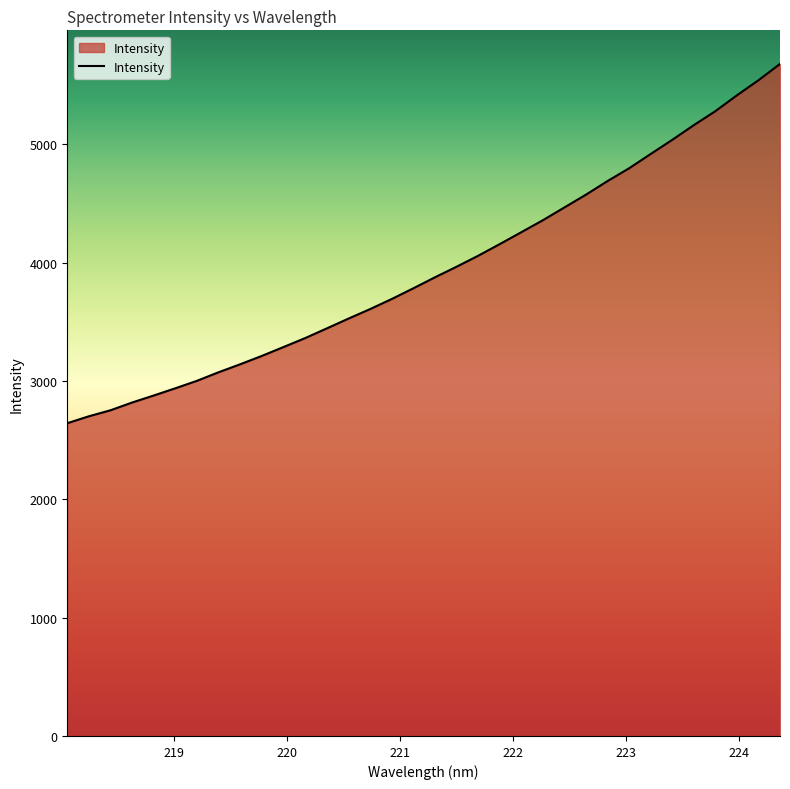

What is the difference between the maximum and minimum values?

3036.1